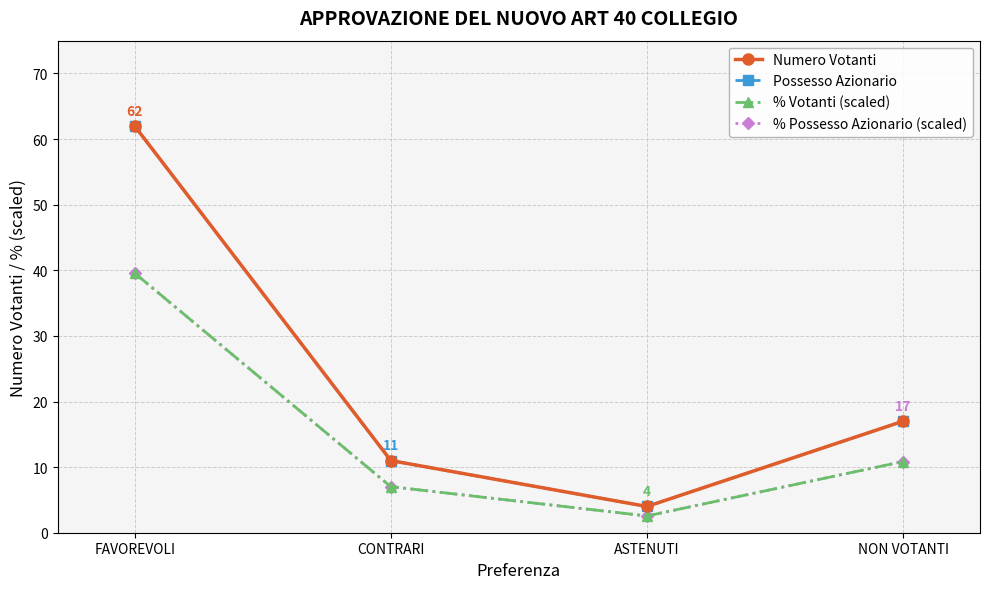

What is the sum of all % Possesso Azionario (scaled) values?

60.0